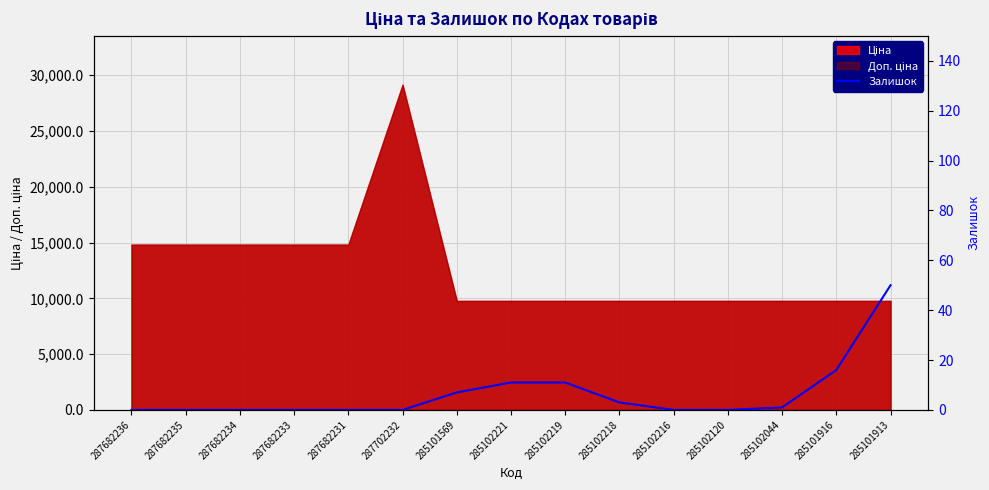

List the labels in order of value, largest first.

285101913, 285101916, 285102221, 285102219, 285101569, 285102218, 285102044, 287682236, 287682235, 287682234, 287682233, 287682231, 287702232, 285102216, 285102120